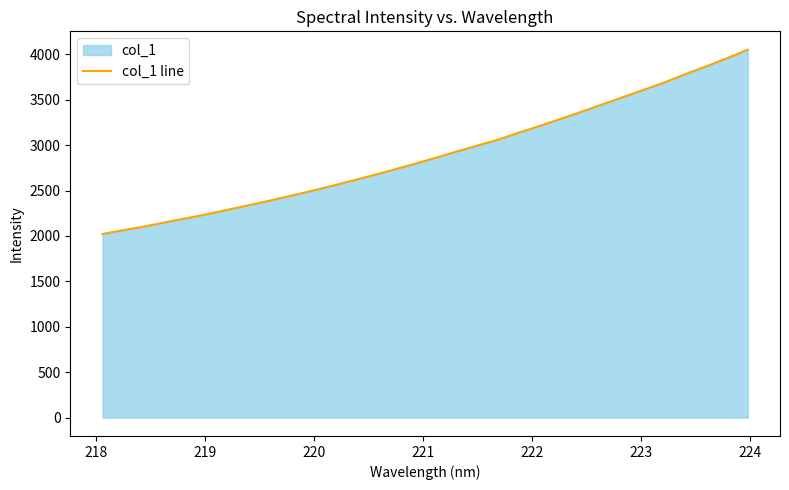

What is the sum of all values?

92868.2